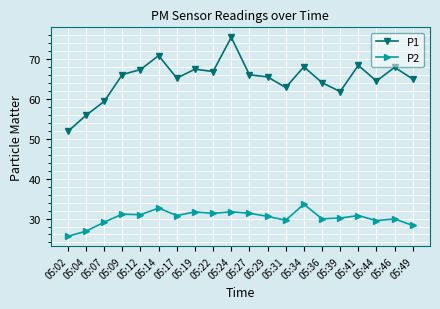

Where is the first local maximum for P1?

05:14